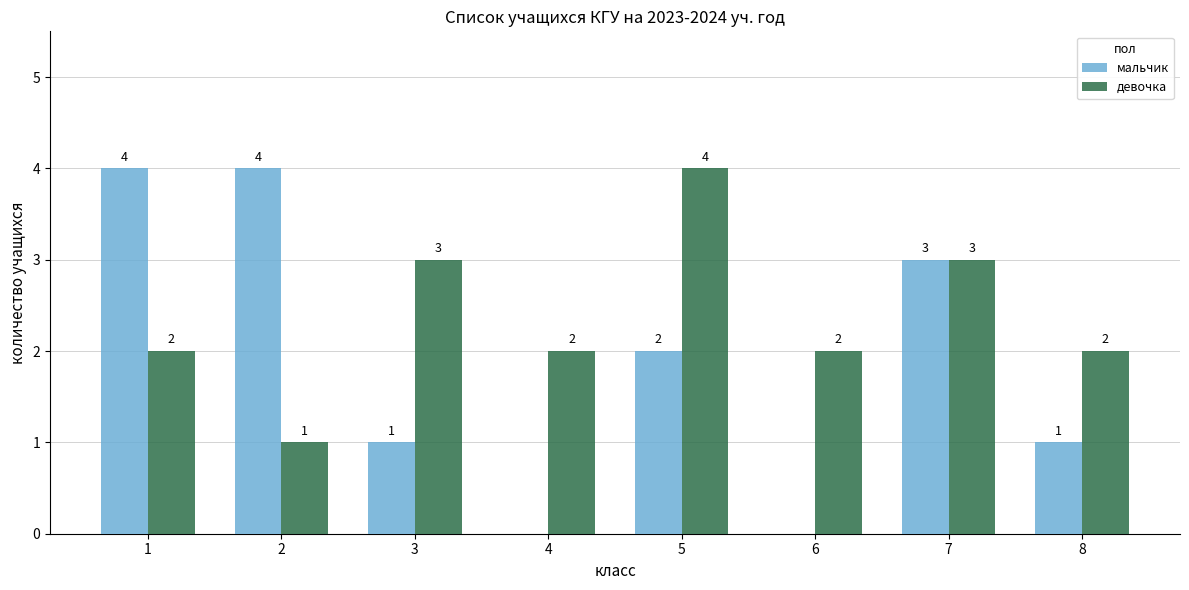

How many groups of bars are there?

8